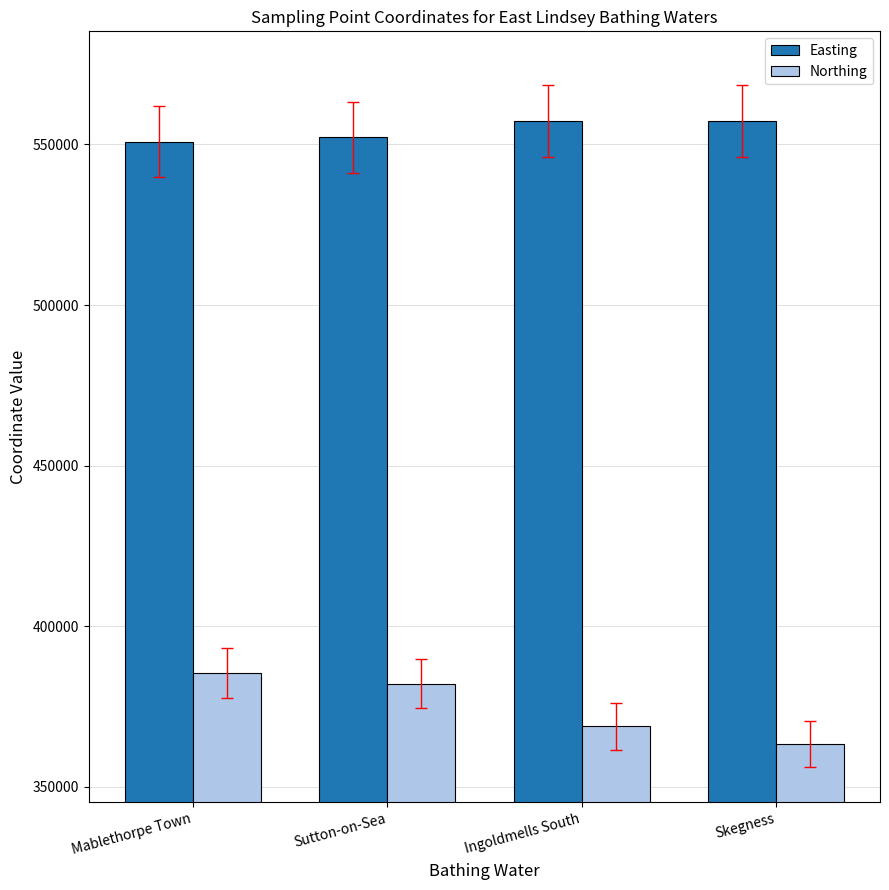

What is the highest value of the Northing series?

385416